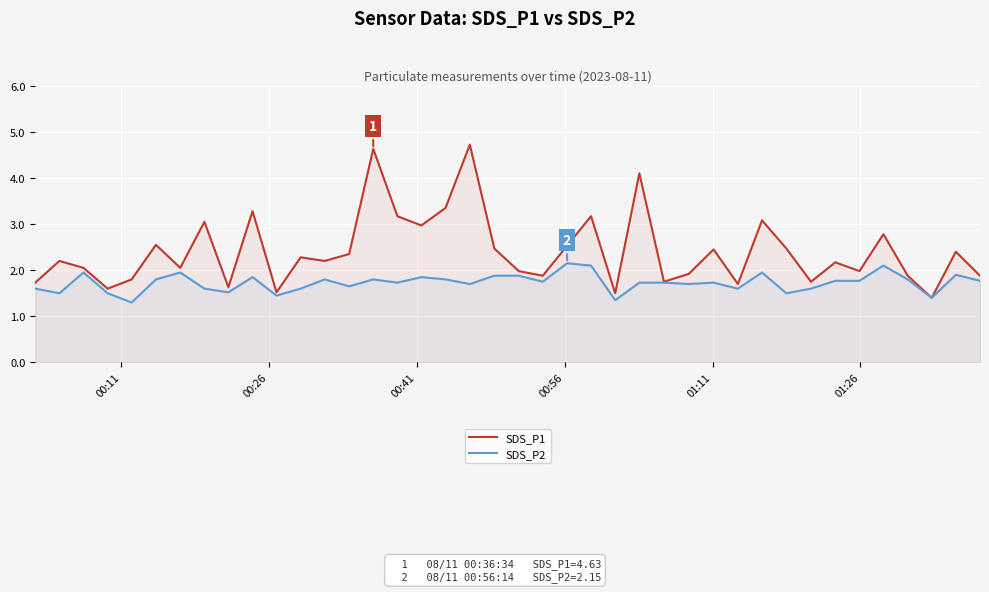

How many lines are shown in the chart?

2